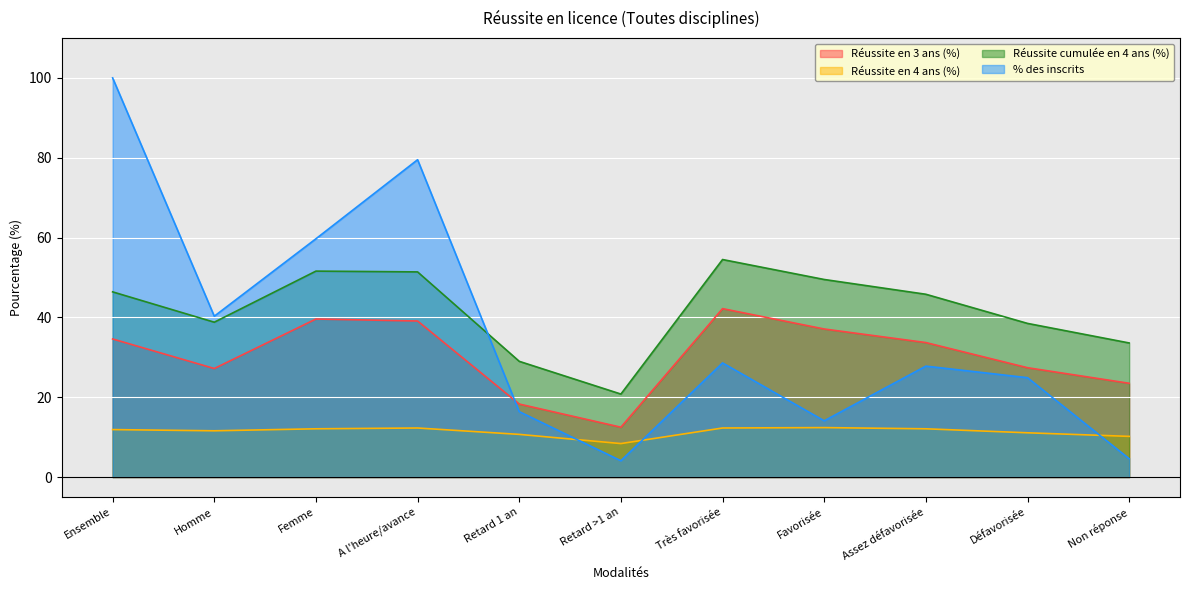

How many data points in Réussite cumulée en 4 ans (%) are above 45?

6